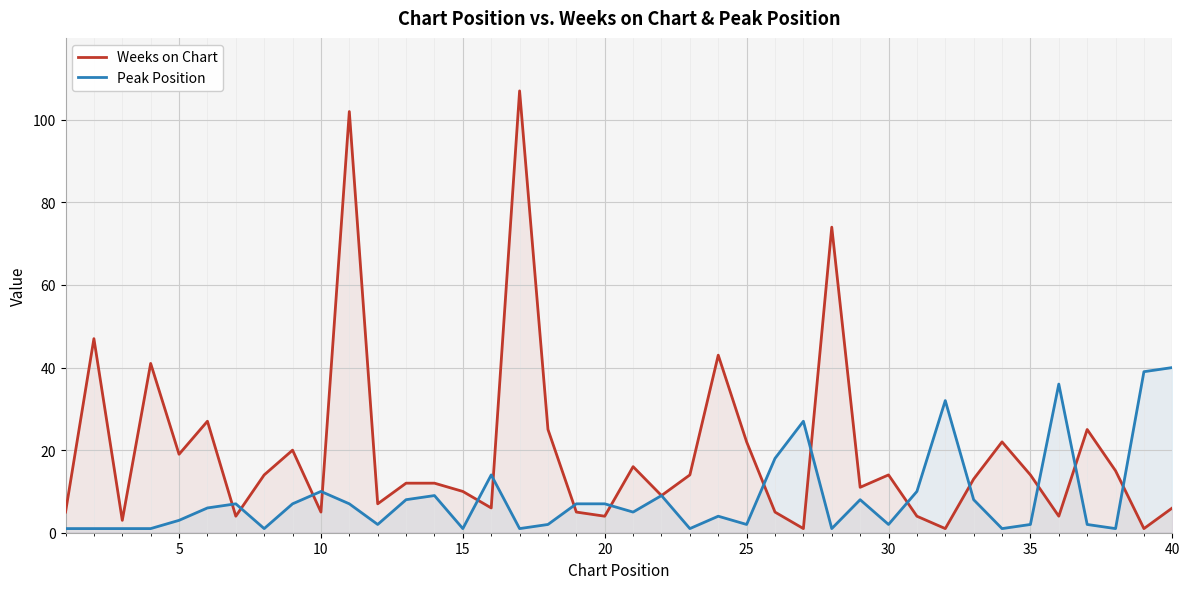

Which series has the widest spread of values?

Weeks on Chart